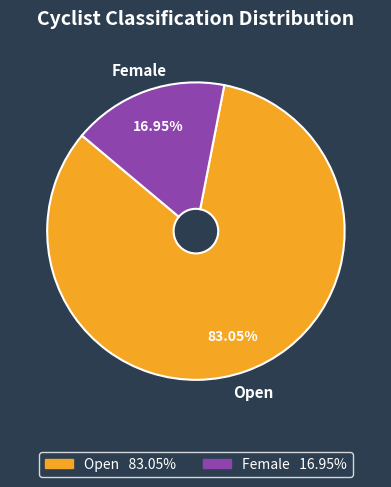

How many slices are in this pie chart?

2